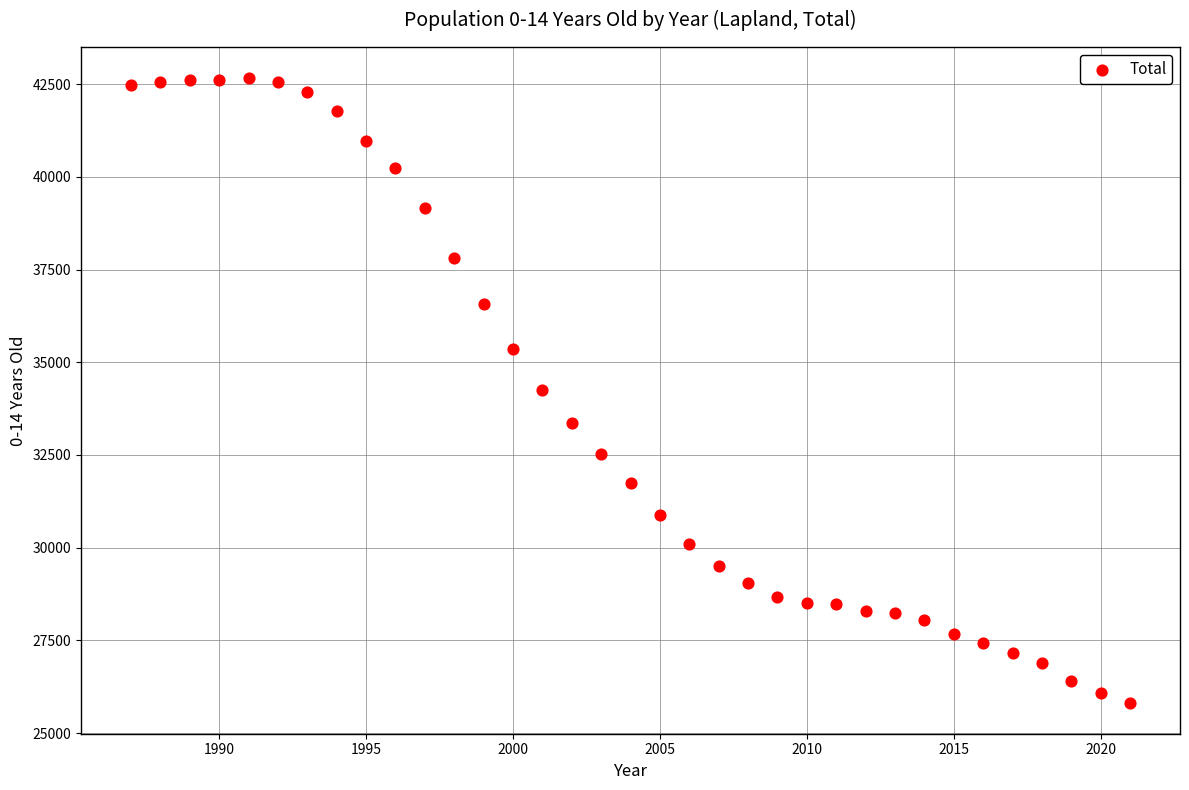

What is the range of Y values (max minus min)?

16833